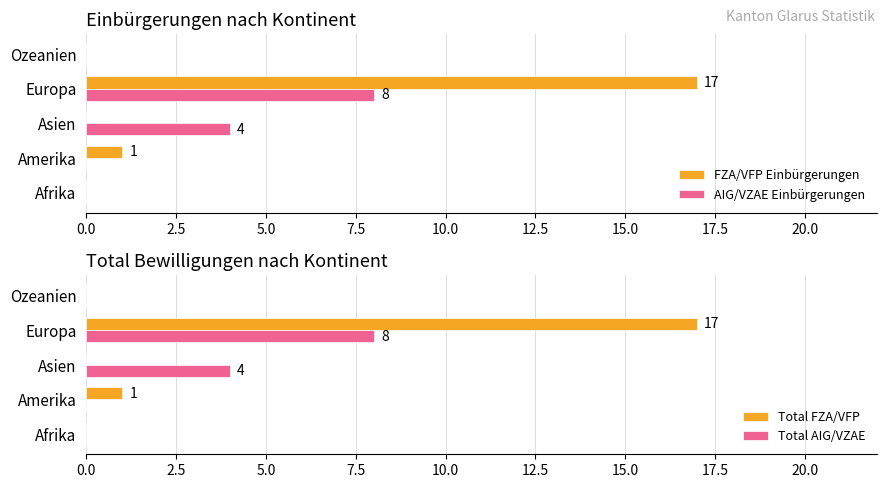

Count the number of data series in this chart.

4